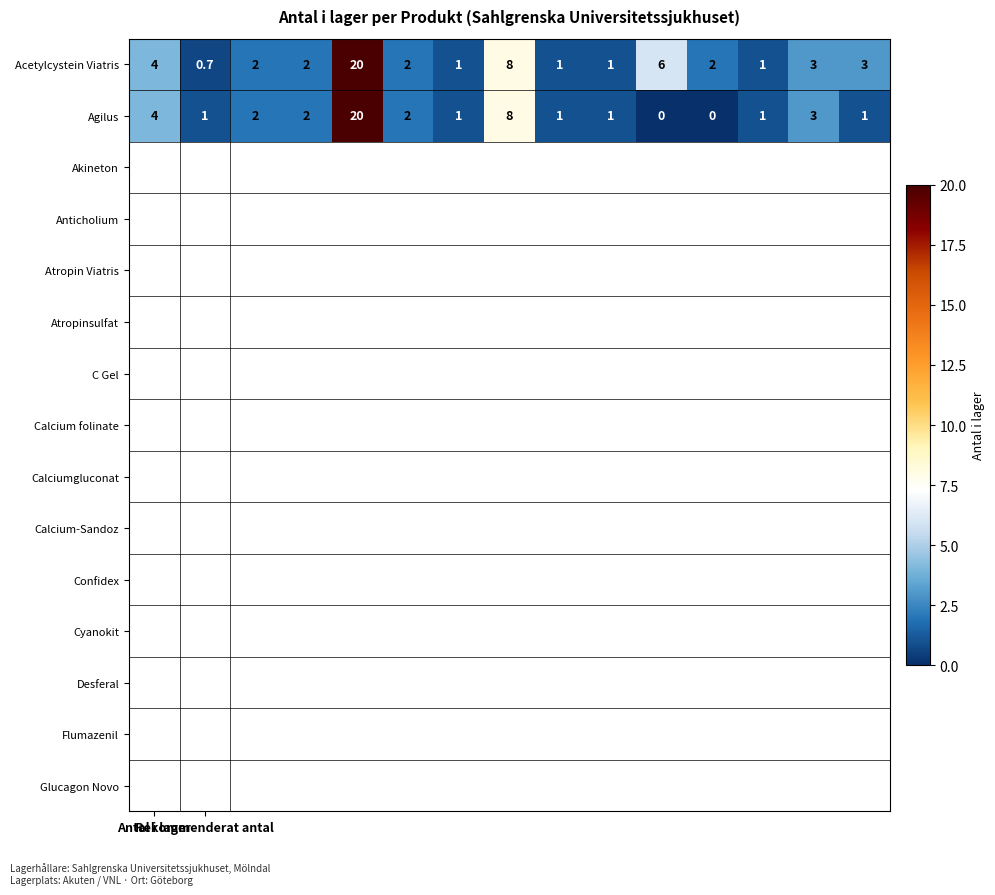

Which series has the largest range (max minus min)?

Agilus